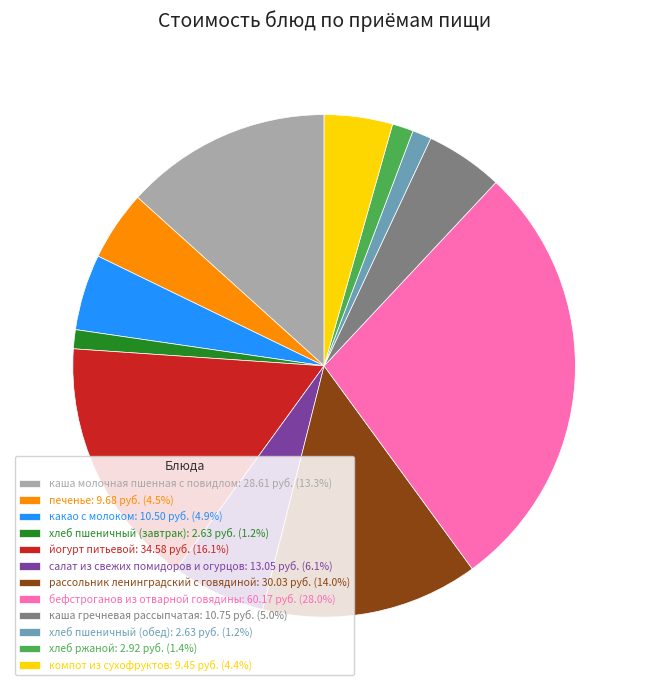

How many slices are in this pie chart?

12